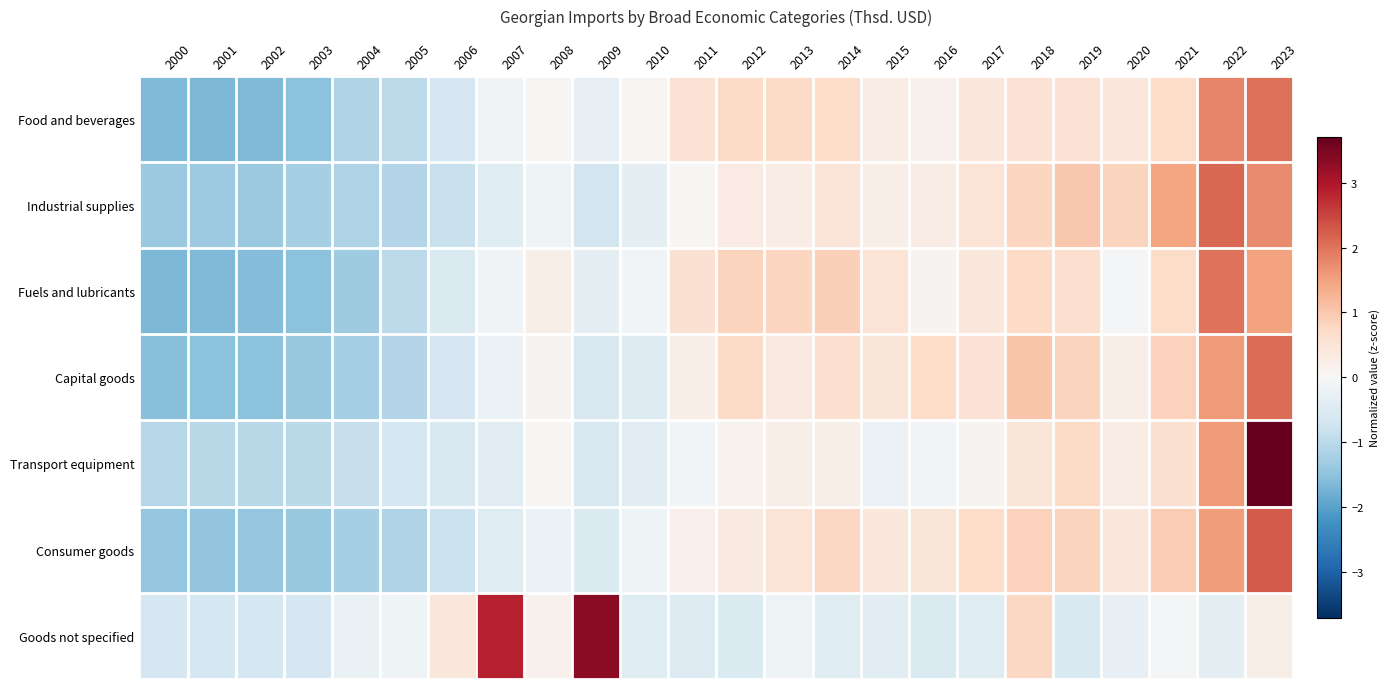

Count the number of data series in this chart.

7